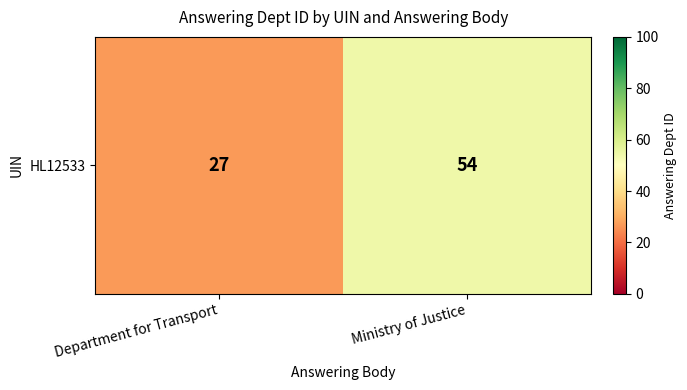

How many values are between 27 and 54?

2